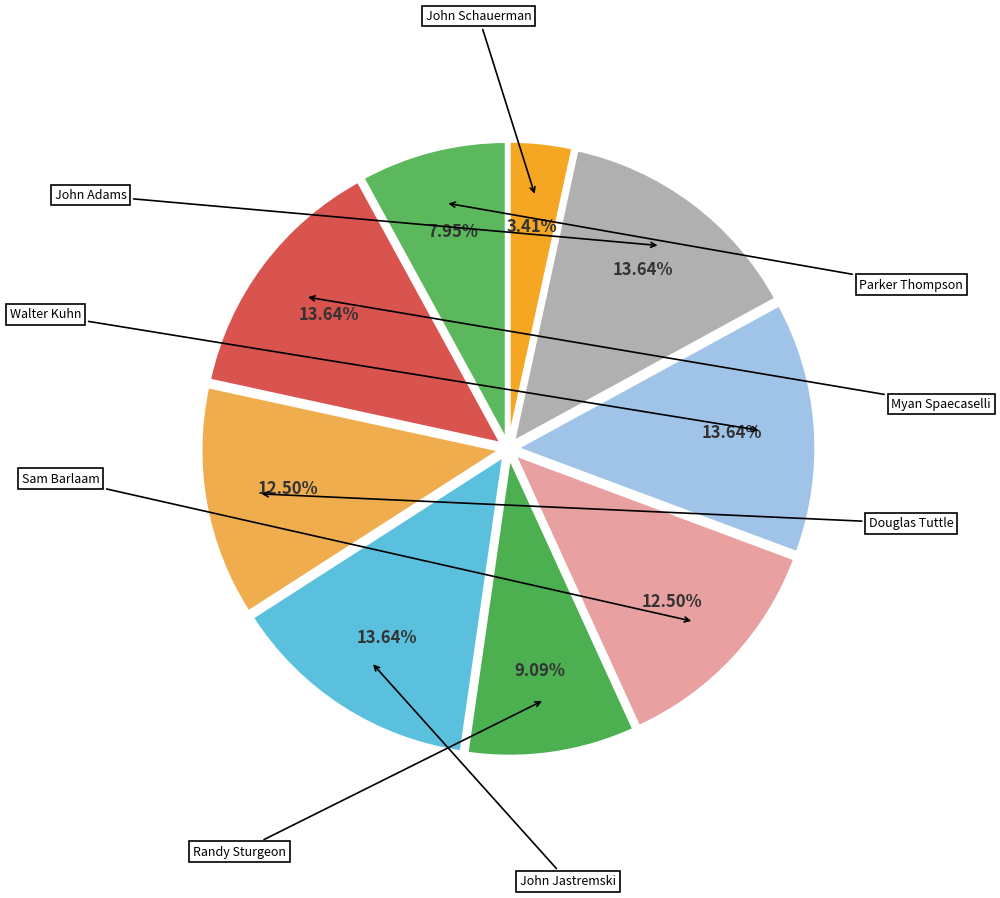

How much of the chart is everything except Sam Barlaam?

87.5%